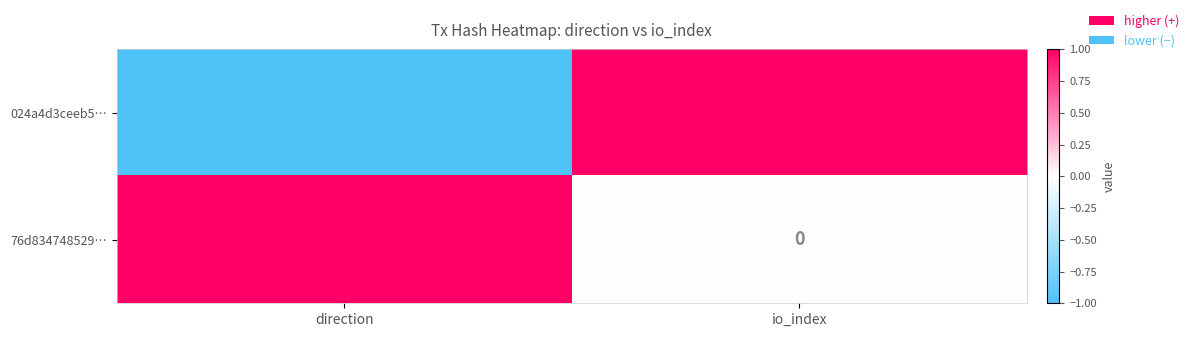

Rank the series at direction from highest to lowest value.

76d834748529…, 024a4d3ceeb5…